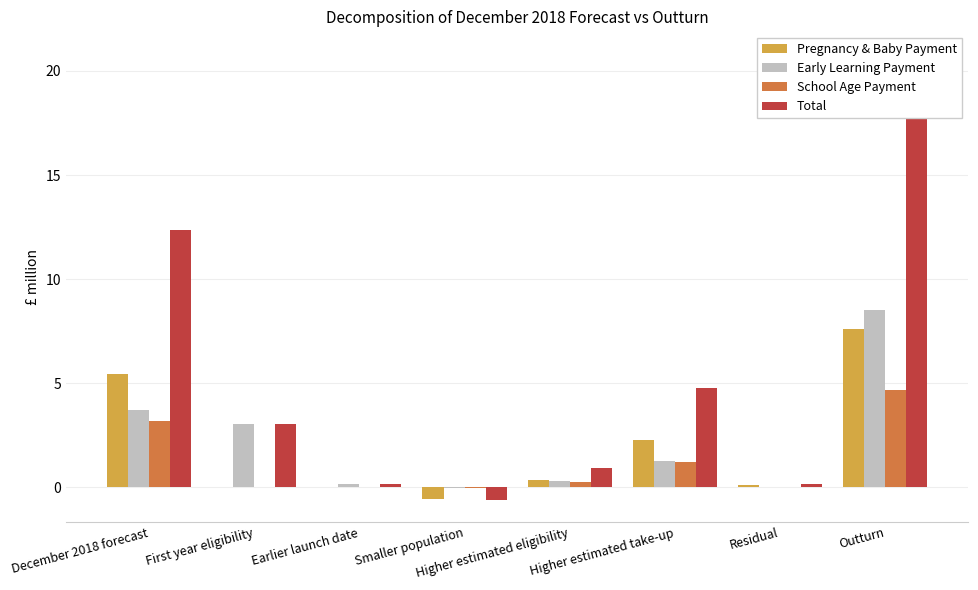

Between December 2018 forecast and Higher estimated take-up, which is larger?

December 2018 forecast